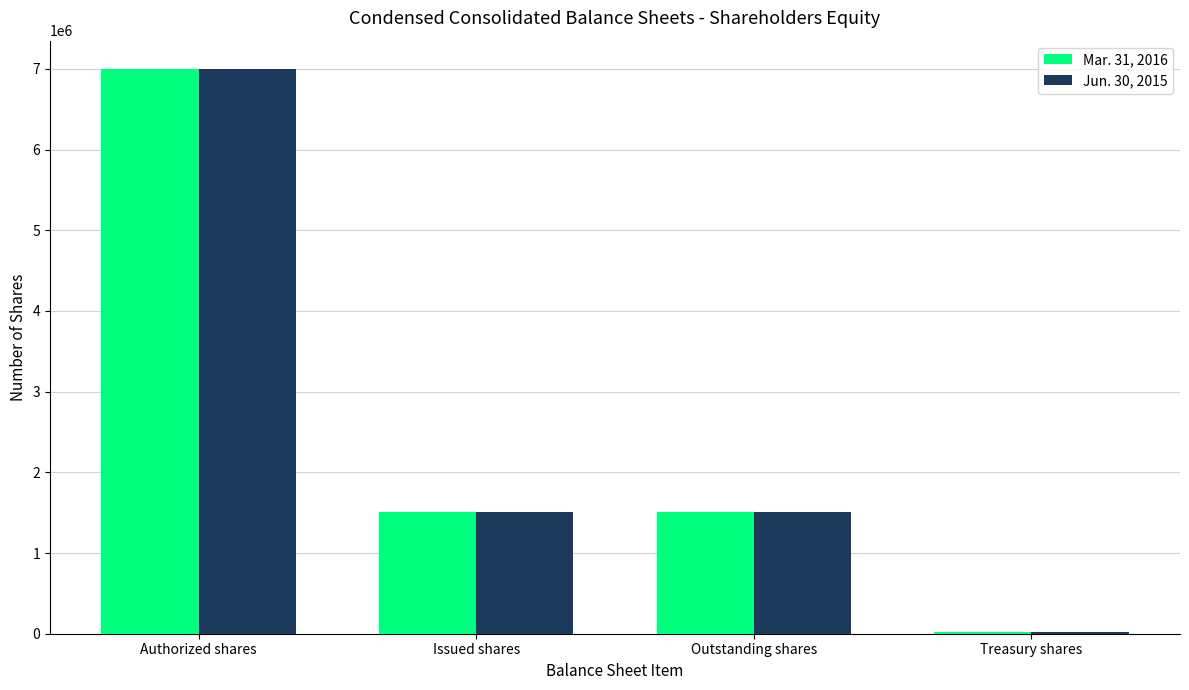

At which category is the sum across all series the highest?

Authorized shares